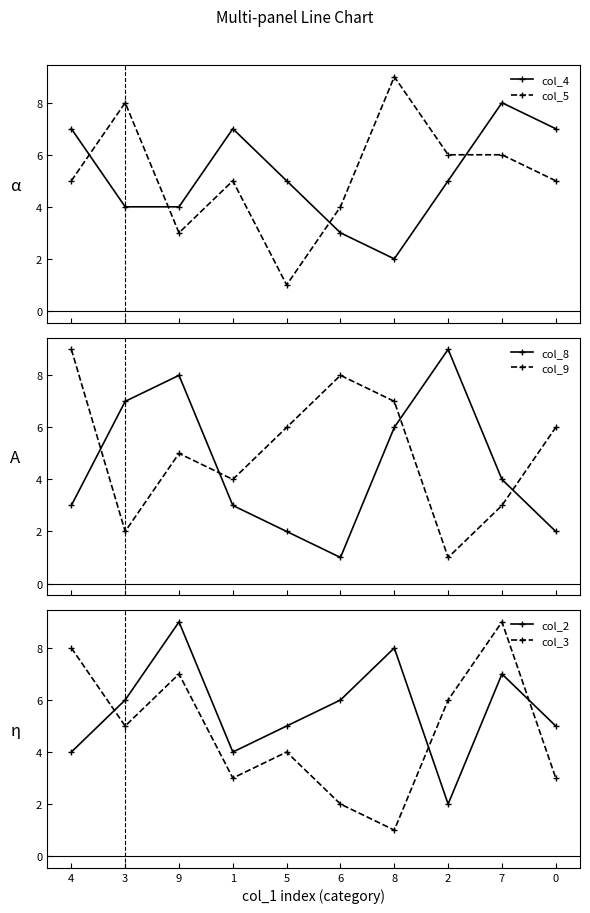

True or false: col_4 has a value of 5 at 2.

True